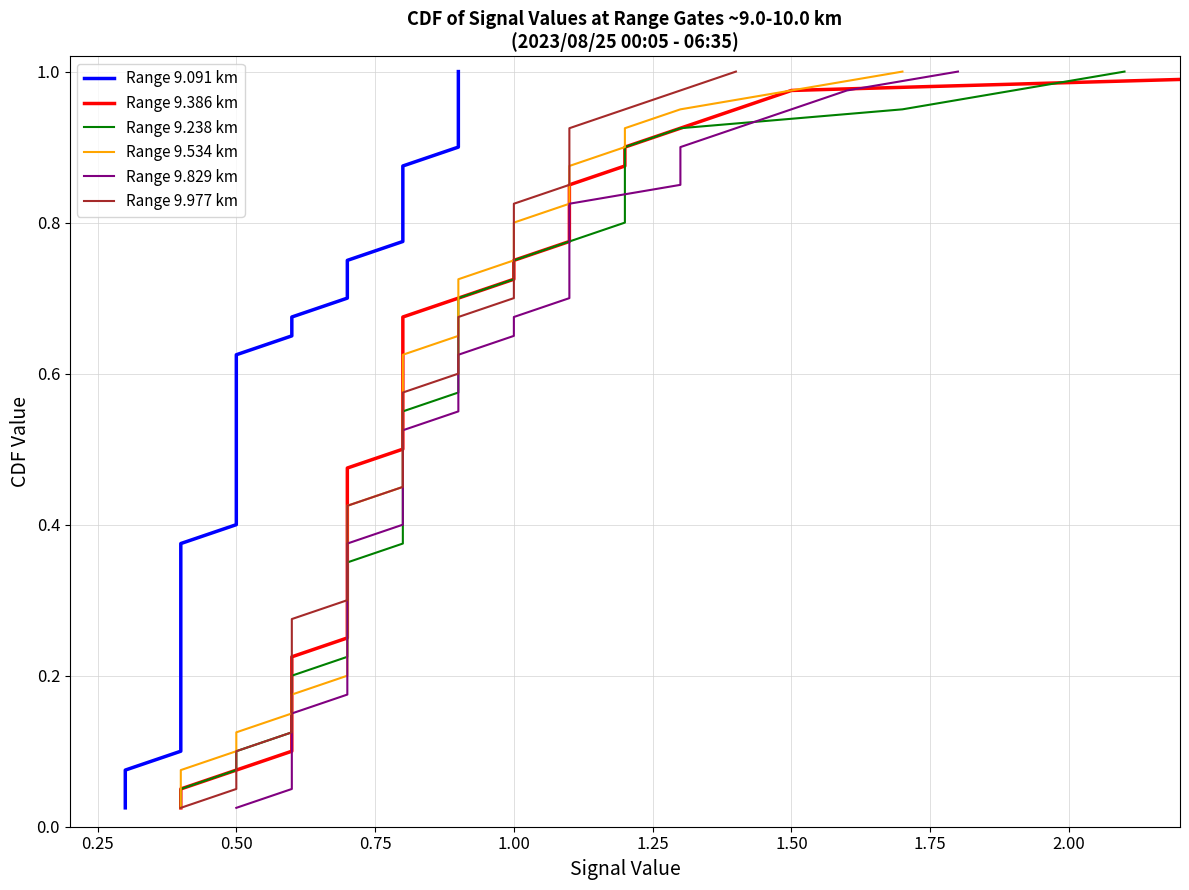

True or false: Range 9.238 km has more than 2 interior local peaks.

False